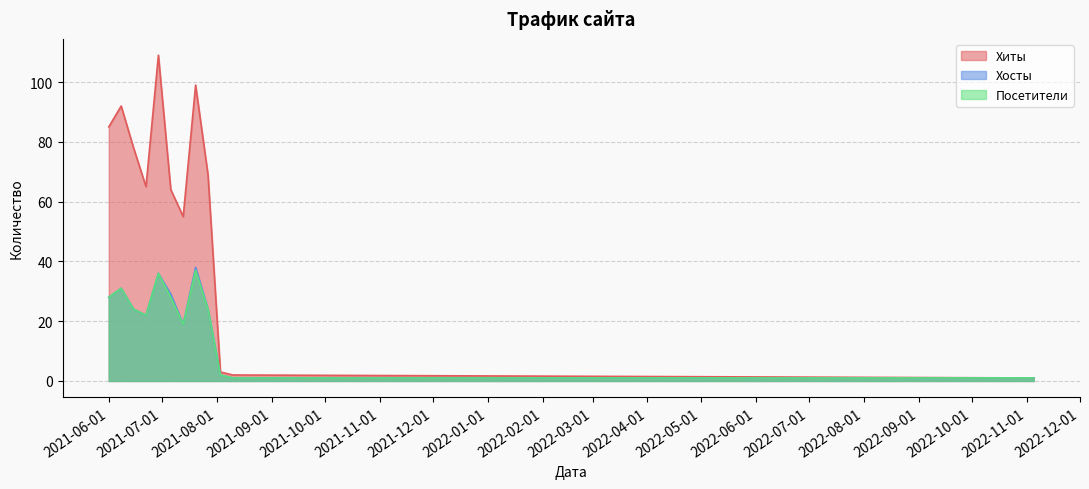

What is the difference between the maximum and second lowest values in the Хосты series?

37